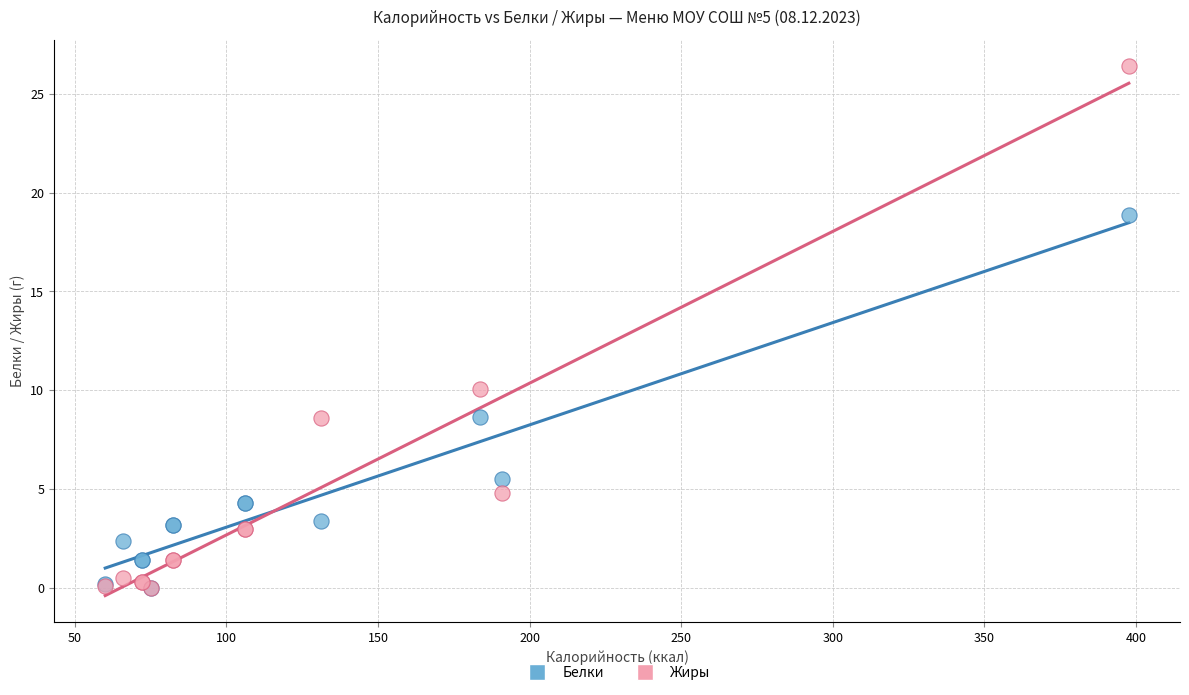

In the Жиры series, what Y value is closest to 13?

10.1